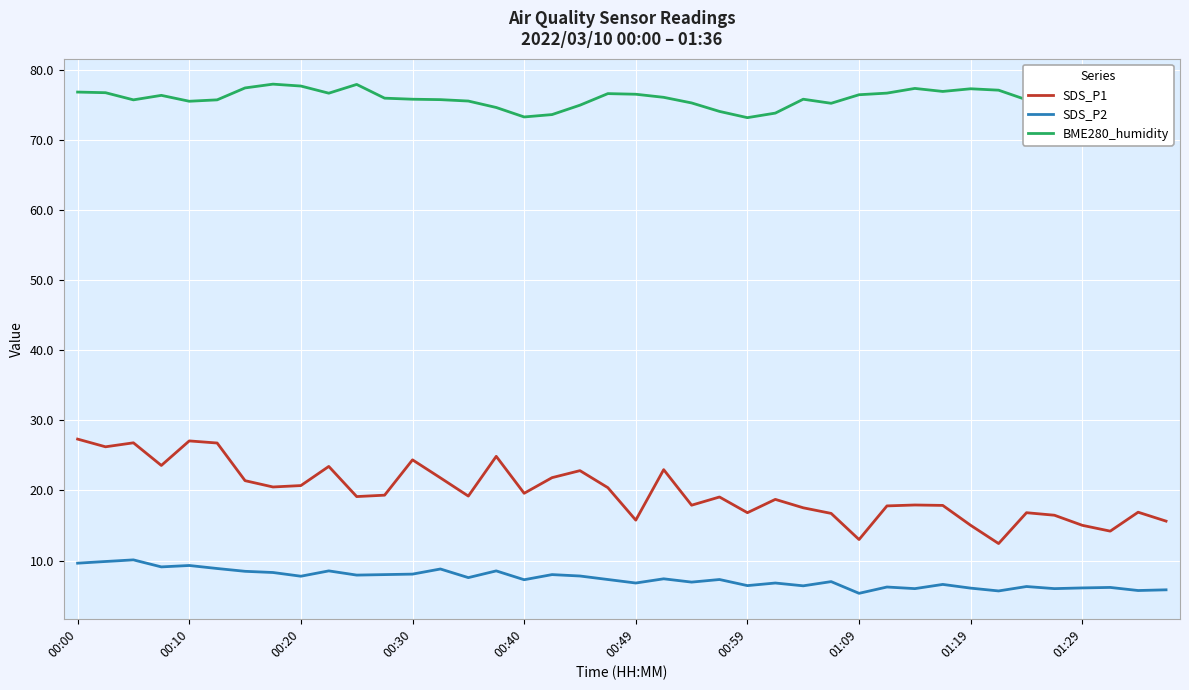

True or false: SDS_P1 and SDS_P2 intersect in this chart.

False